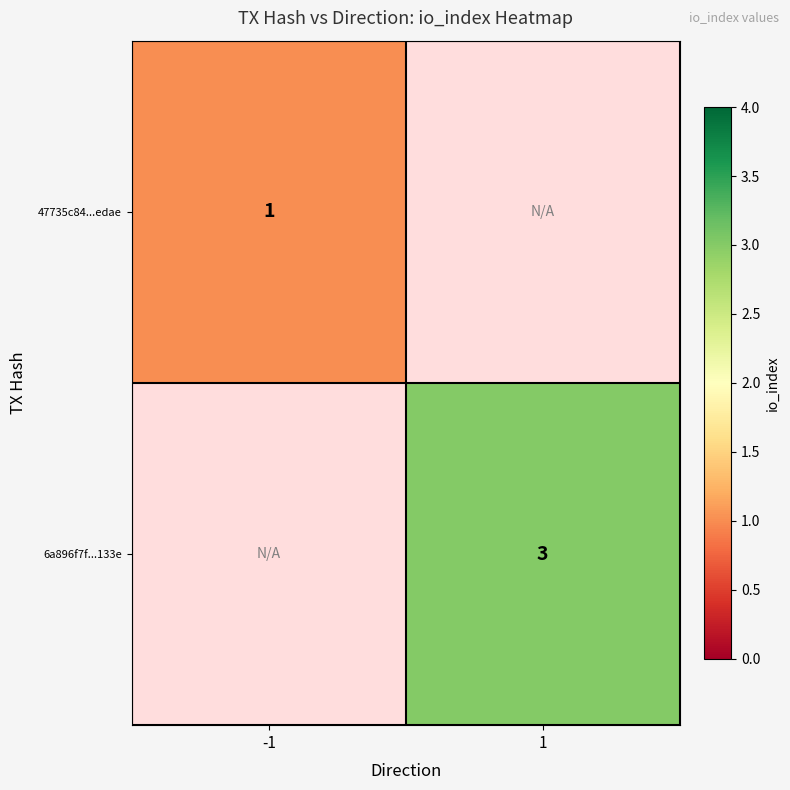

The 6a896f7f...133e series shows 3 at 1. True or false?

True